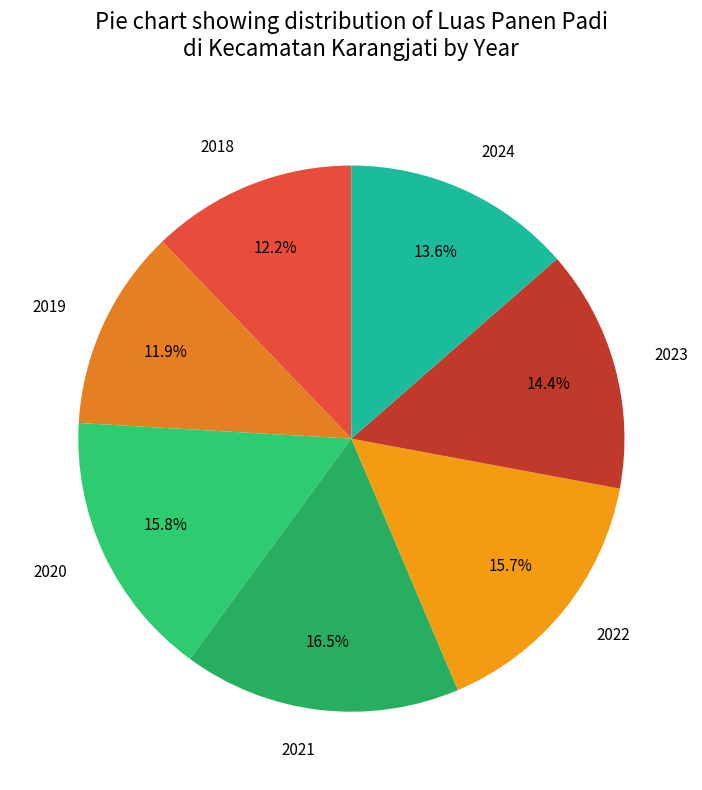

Which slice is the largest?

2021